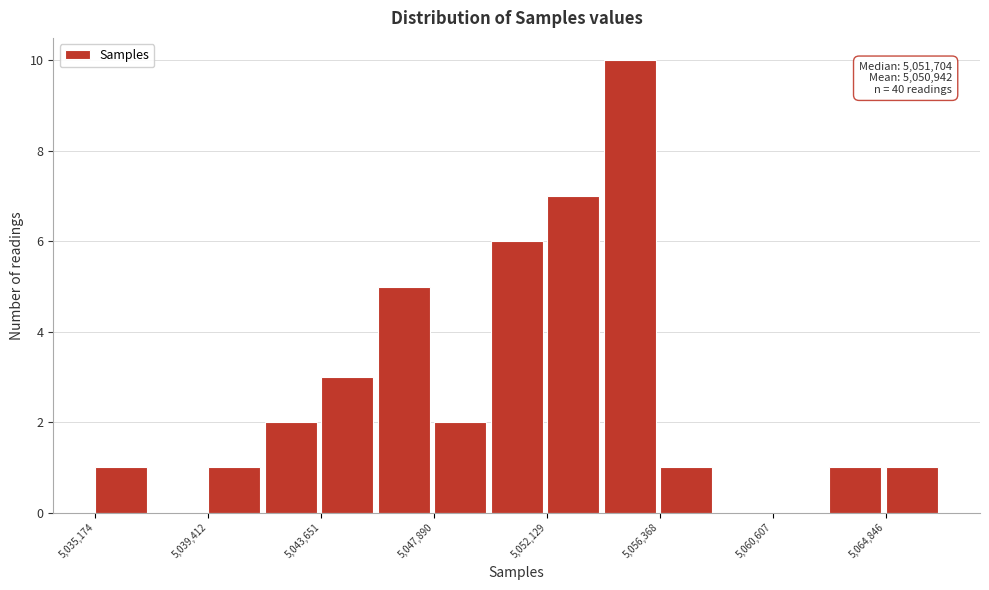

Over which range of the x-axis is the bar tallest?

5054000 to 5056500